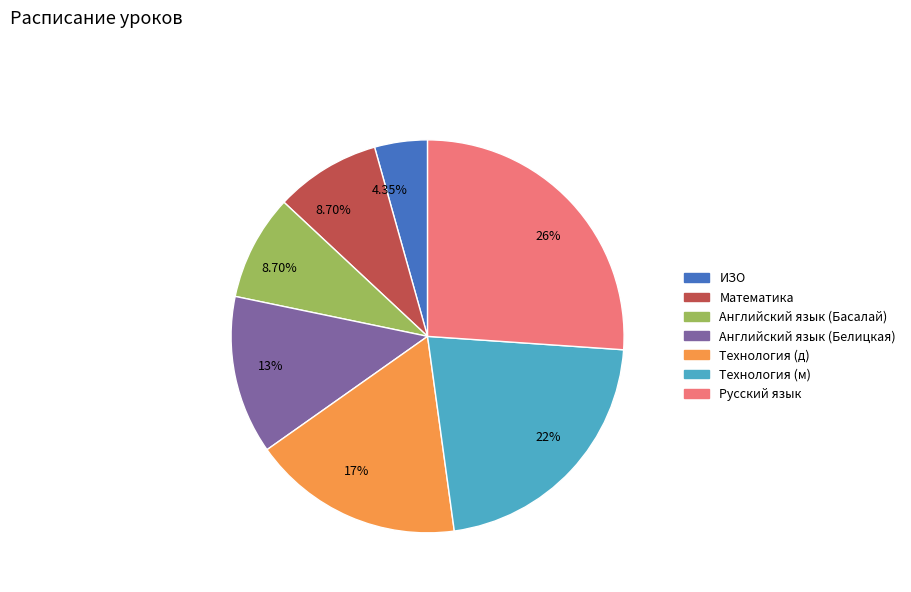

Is there any slice that represents more than half of the pie?

No